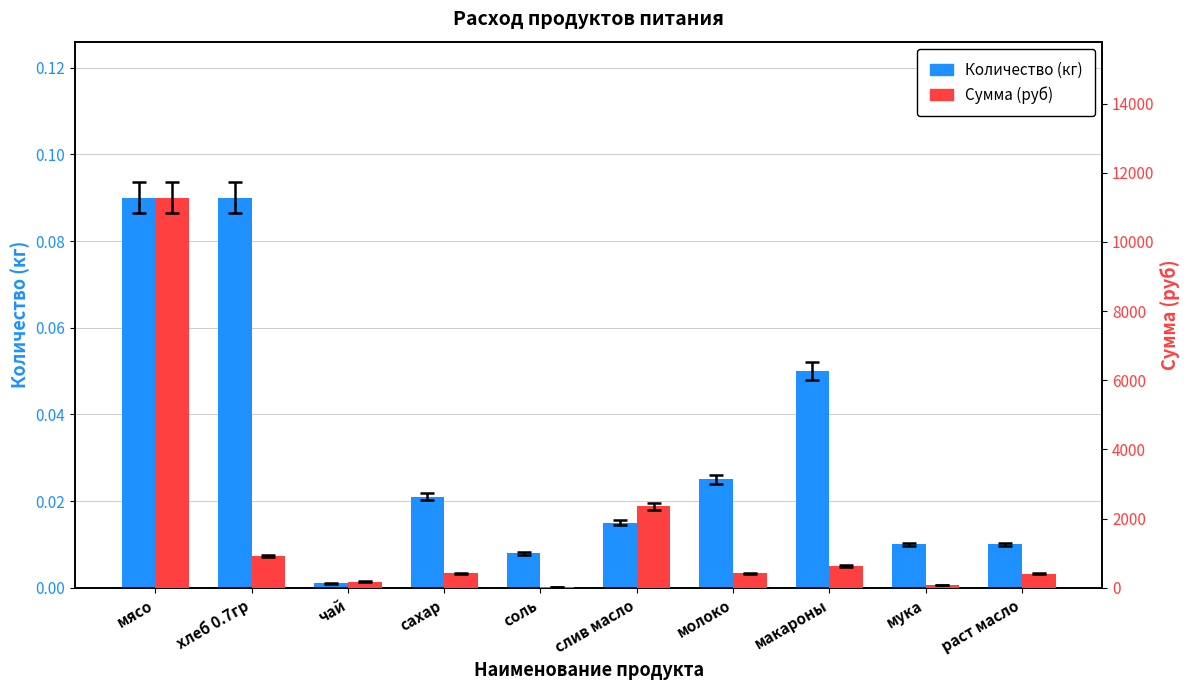

Between хлеб 0.7гр and соль, which series saw the biggest shift?

Сумма (руб)